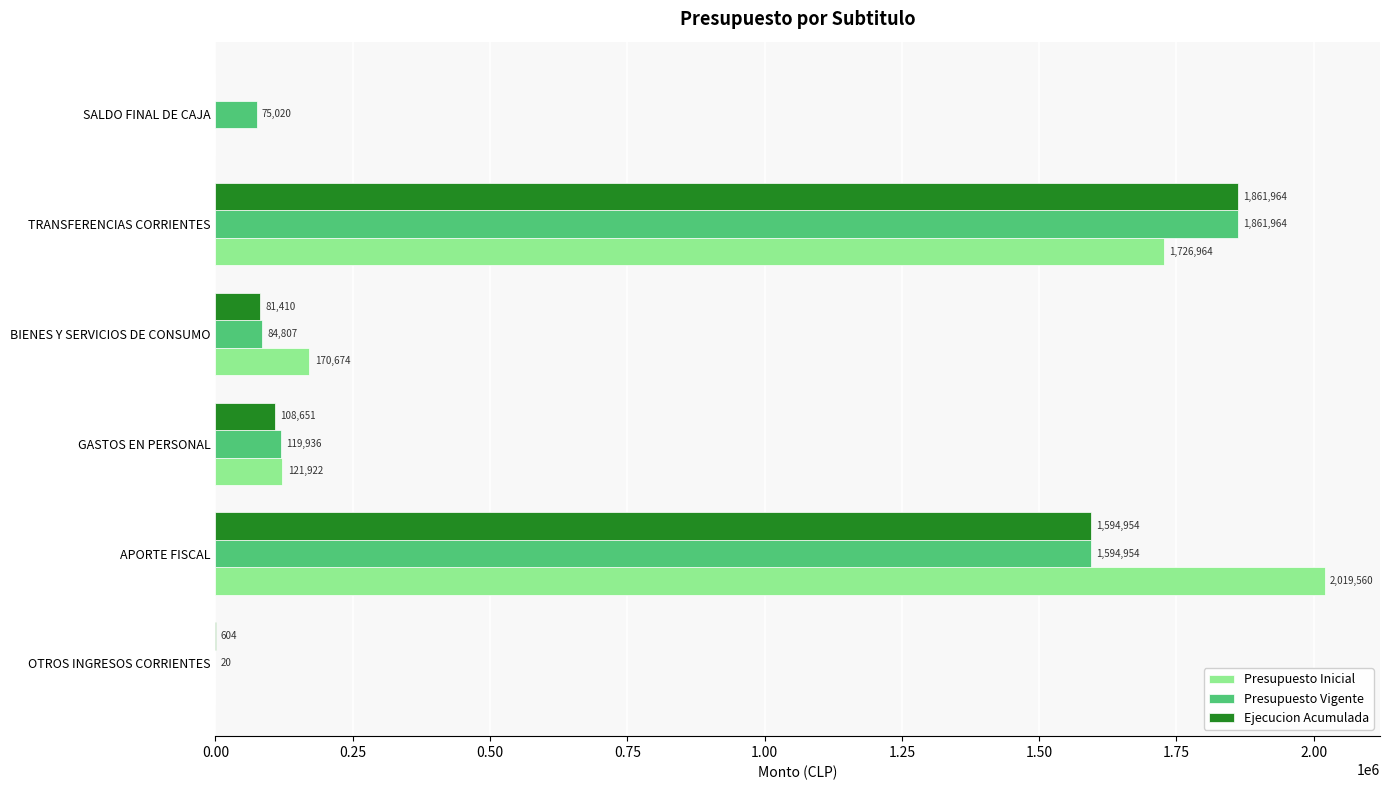

How many distinct data groups are displayed?

3